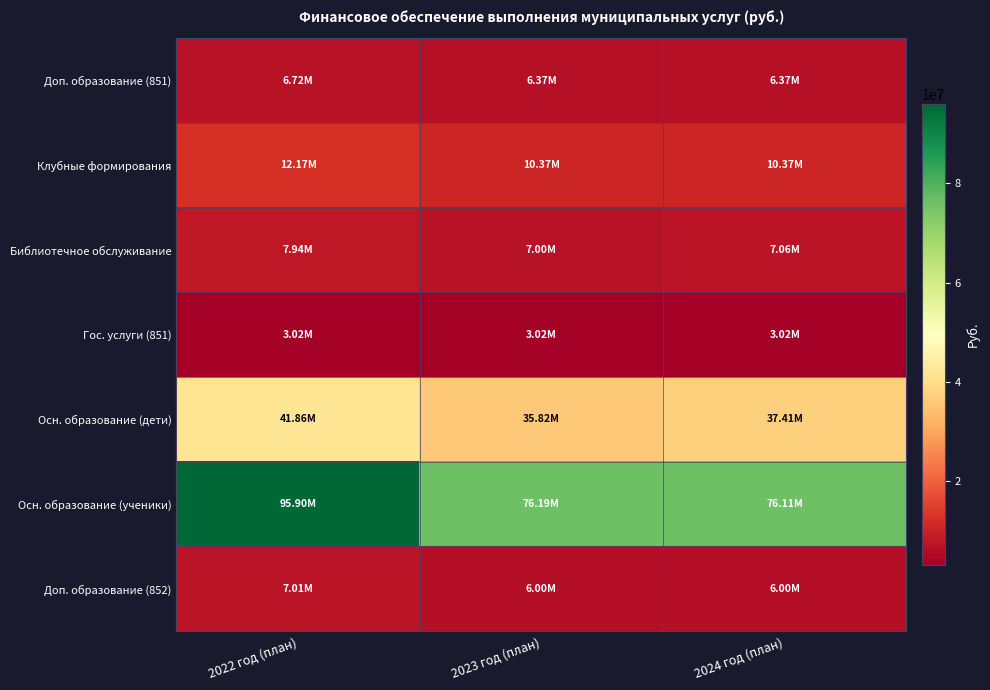

Reading right to left, list all the values displayed in this chart.

Доп. образование (851): 2024 год (план)=6372600	2023 год (план)=6372600	2022 год (план)=6722700
Клубные формирования: 2024 год (план)=10367800	2023 год (план)=10367800	2022 год (план)=12165600
Библиотечное обслуживание: 2024 год (план)=7055900	2023 год (план)=7000100	2022 год (план)=7943400
Гос. услуги (851): 2024 год (план)=3019900	2023 год (план)=3019900	2022 год (план)=3019900
Осн. образование (дети): 2024 год (план)=37413262	2023 год (план)=35822262	2022 год (план)=41863446
Осн. образование (ученики): 2024 год (план)=76108416	2023 год (план)=76193416	2022 год (план)=95902833
Доп. образование (852): 2024 год (план)=5998000	2023 год (план)=5998000	2022 год (план)=7012900